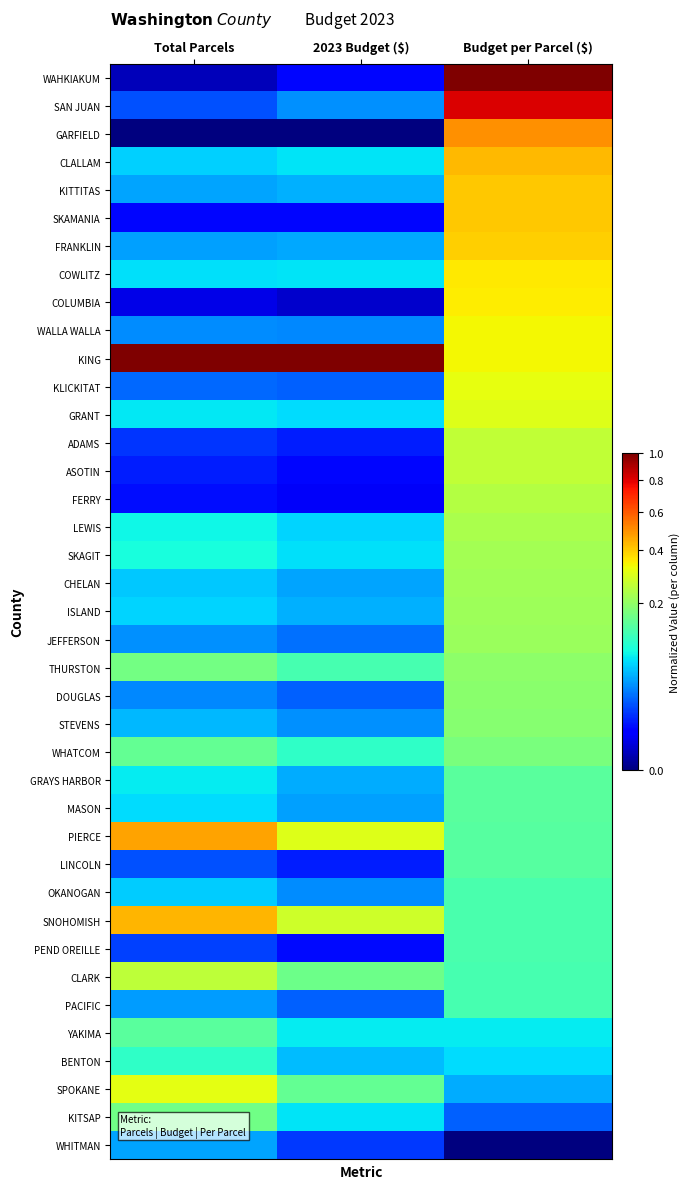

What is the spread (max minus min) of values at Budget per Parcel ($)?

1.0